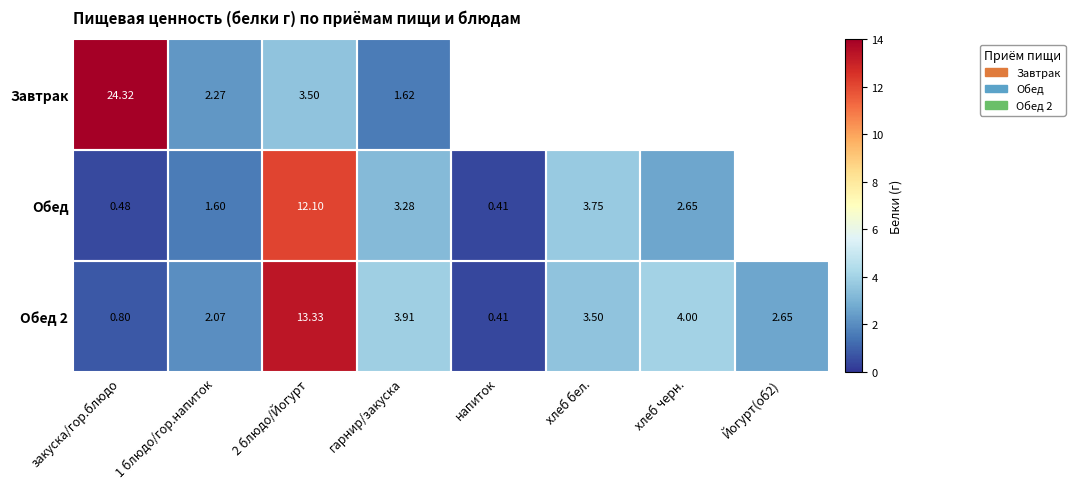

At which category does the chart reach its peak across all series?

закуска/гор.блюдо